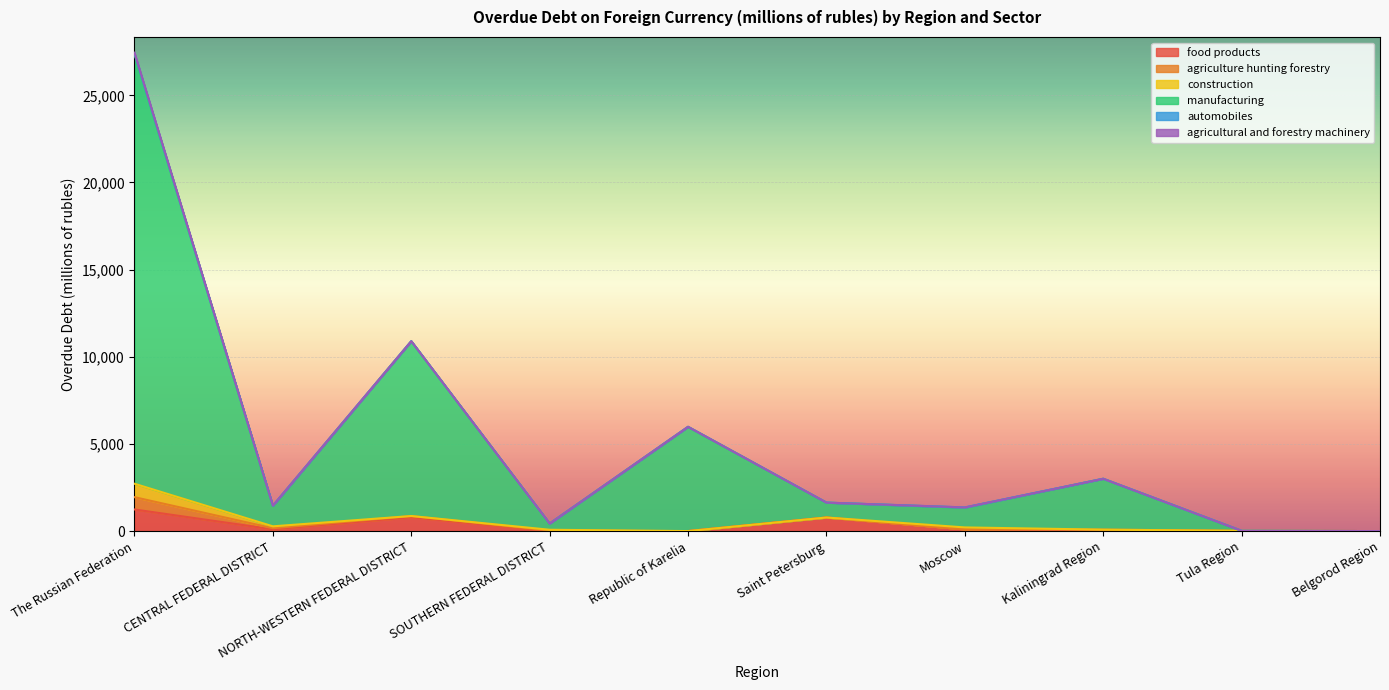

At Saint Petersburg, list the series in order from largest to smallest.

manufacturing, food products, agriculture hunting forestry, construction, automobiles, agricultural and forestry machinery